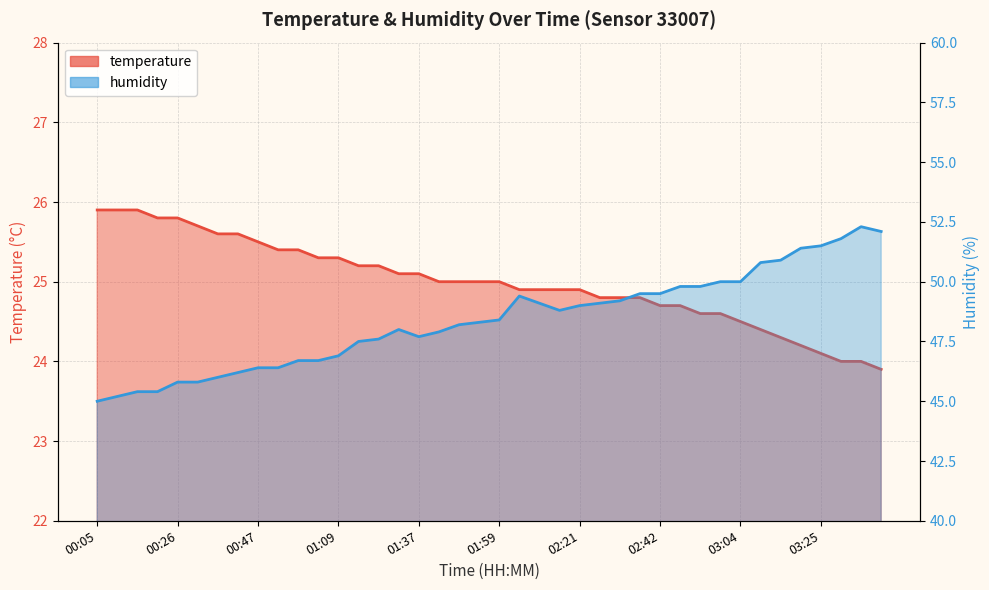

What are all the series names shown in the legend?

temperature, humidity